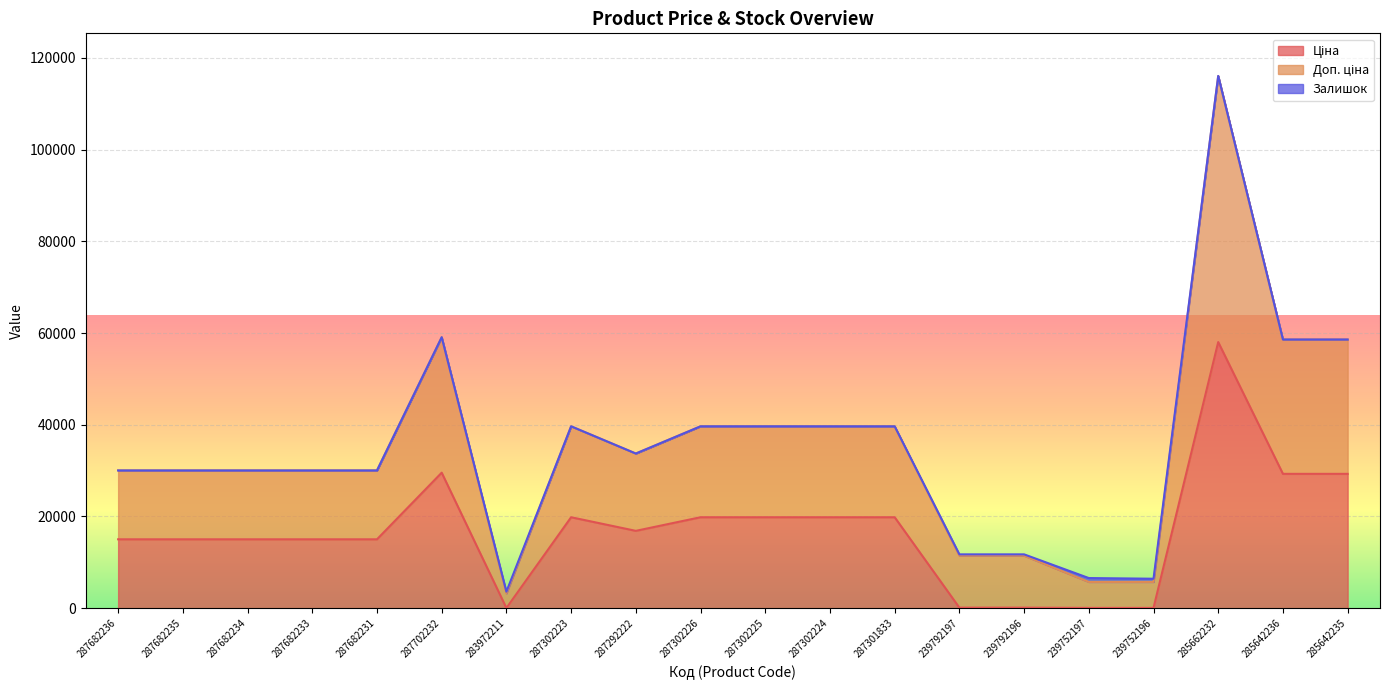

Is the value of Ціна at 239752197 greater than the value of Доп. ціна at 287682231?

No